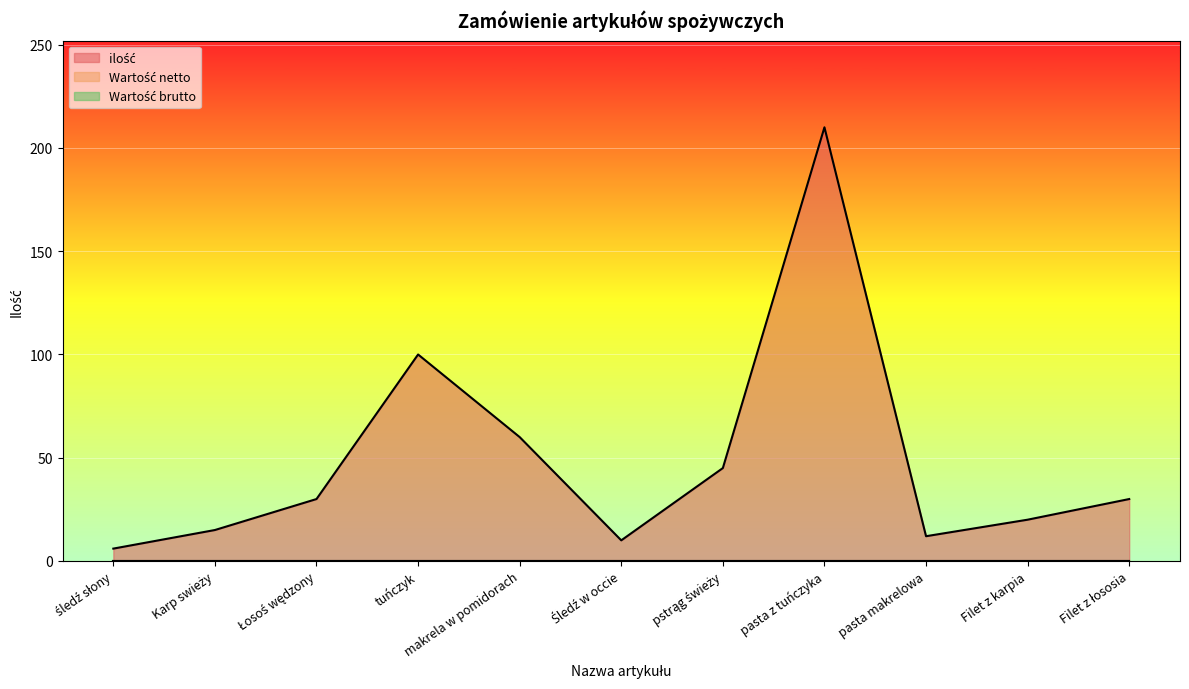

Reading left to right, list all the values displayed in this chart.

ilość: śledź słony=6	Karp swieży=15	Łosoś wędzony=30	tuńczyk=100	makrela w pomidorach=60	Śledź w occie=10	pstrąg świeży=45	pasta z tuńczyka=210	pasta makrelowa=12	Filet z karpia=20	Filet z łososia=30
Wartość netto: śledź słony=0	Karp swieży=0	Łosoś wędzony=0	tuńczyk=0	makrela w pomidorach=0	Śledź w occie=0	pstrąg świeży=0	pasta z tuńczyka=0	pasta makrelowa=0	Filet z karpia=0	Filet z łososia=0
Wartość brutto: śledź słony=0	Karp swieży=0	Łosoś wędzony=0	tuńczyk=0	makrela w pomidorach=0	Śledź w occie=0	pstrąg świeży=0	pasta z tuńczyka=0	pasta makrelowa=0	Filet z karpia=0	Filet z łososia=0